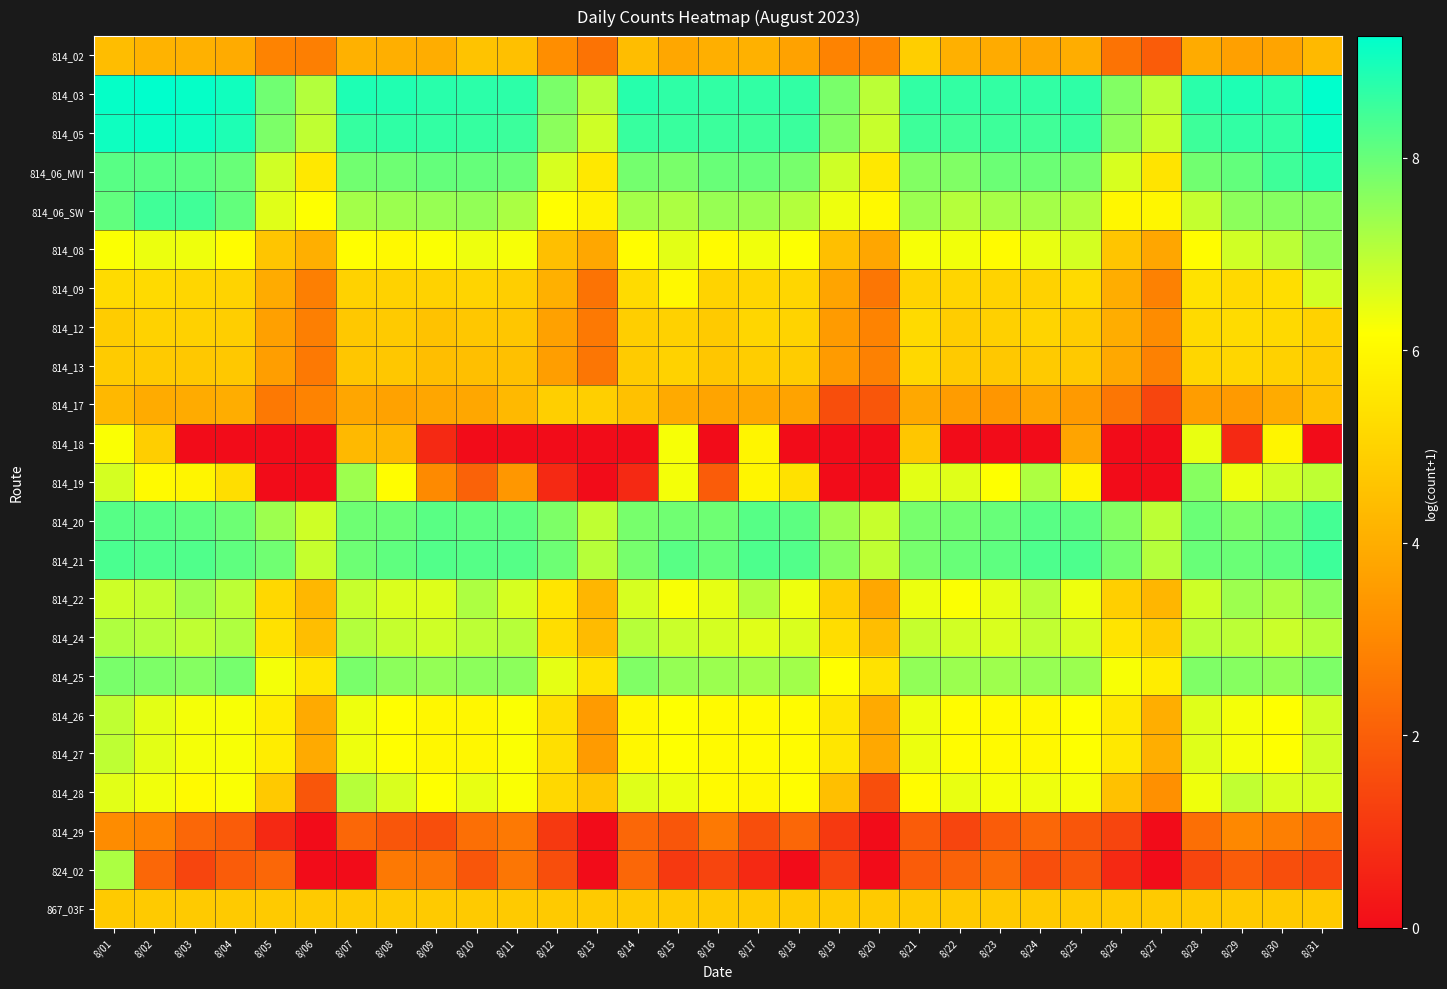

At which category is the sum across all series the highest?

8/01